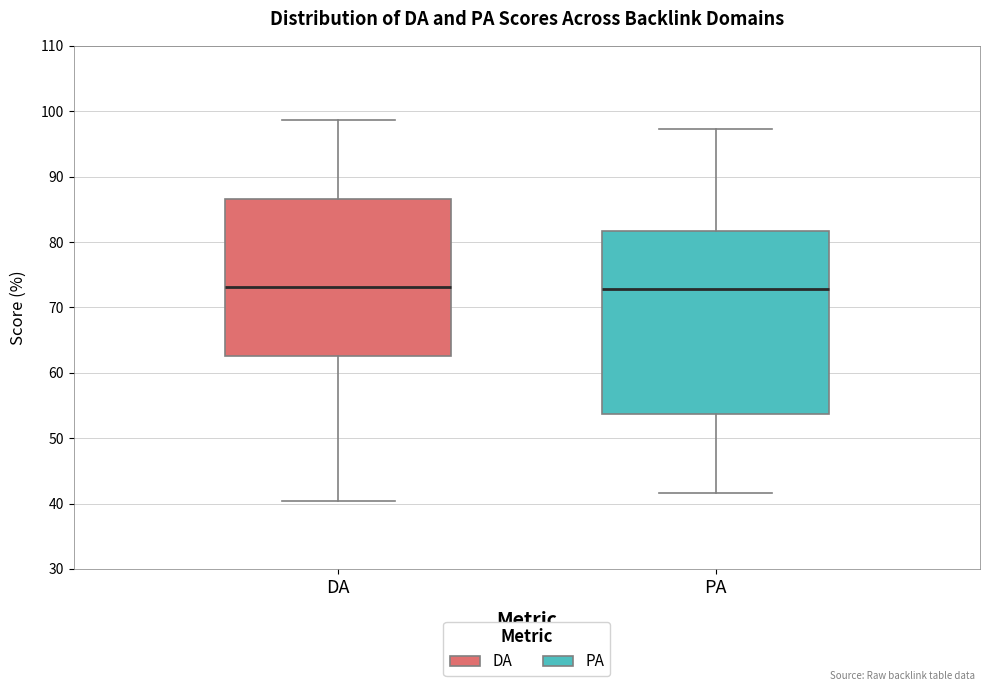

Reading left to right, transcribe this box plot: for each box, give where its median line is, the range the box spans, and where its two whiskers end, as read against the y-axis. The values are not printed on the chart, so give them approximately, as read against the axis.

DA: median 73, box 63 to 87, whiskers 40 to 99
PA: median 73, box 54 to 82, whiskers 42 to 97